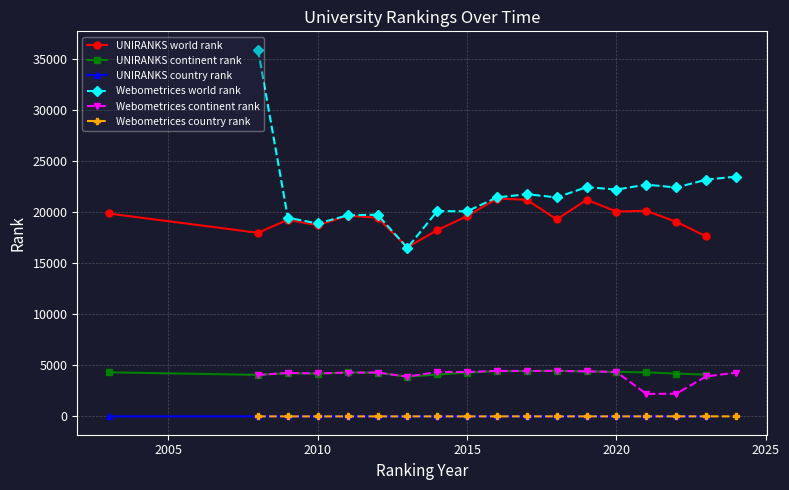

What is the maximum value for UNIRANKS world rank?

21324